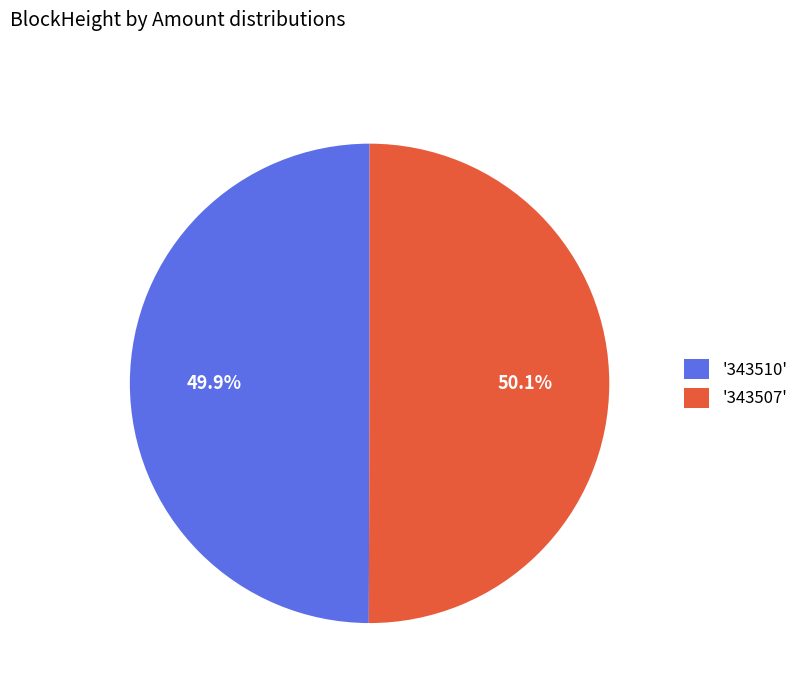

What is the ratio of the value at '343507' to the value at '343510'?

1.0